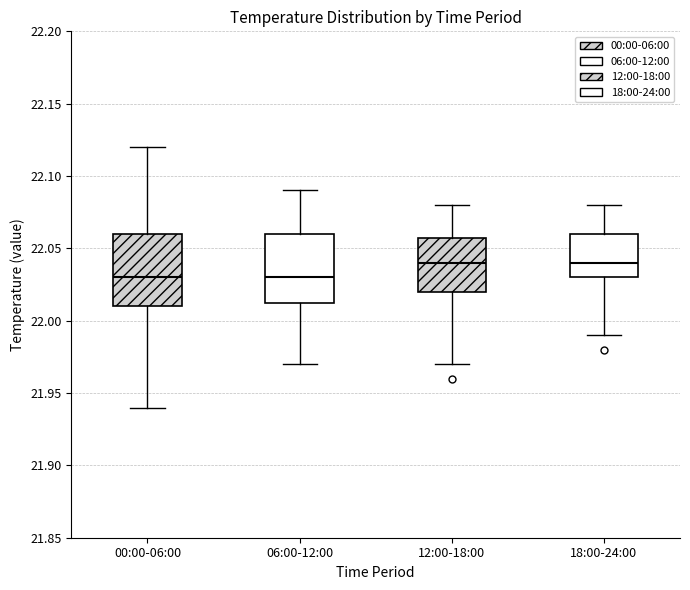

Reading left to right, transcribe this box plot: for each box, give where its median line is, the range the box spans, and where its two whiskers end, as read against the y-axis. The values are not printed on the chart, so give them approximately, as read against the axis.

00:00-06:00: median 22.030, box 22.010 to 22.060, whiskers 21.940 to 22.120
06:00-12:00: median 22.030, box 22.015 to 22.060, whiskers 21.970 to 22.090
12:00-18:00: median 22.040, box 22.020 to 22.060, whiskers 21.970 to 22.080
18:00-24:00: median 22.040, box 22.030 to 22.060, whiskers 21.990 to 22.080